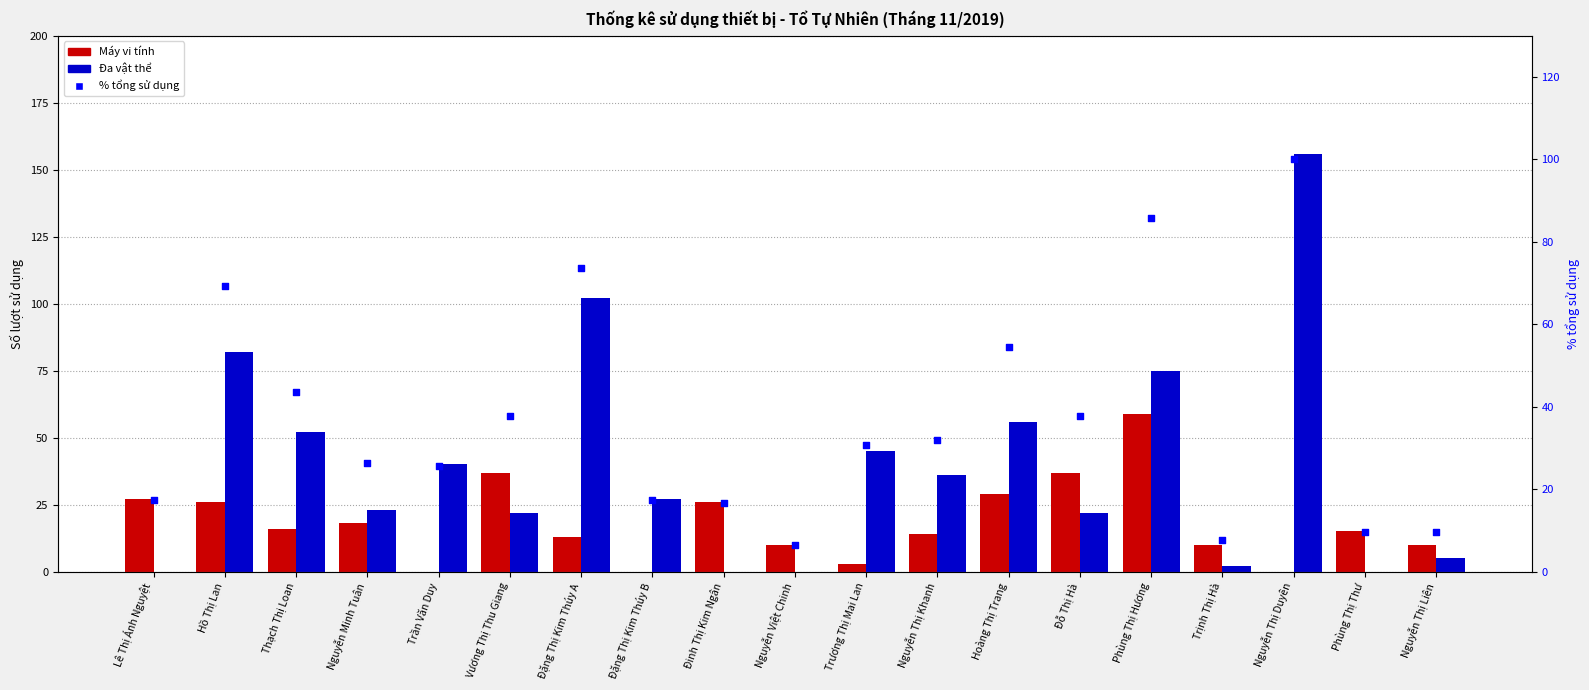

Which series contains the lowest Y value?

Máy vi tính